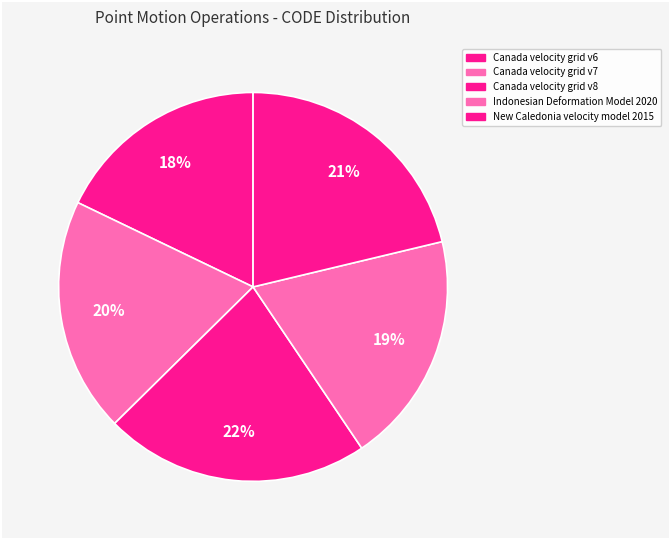

To the nearest percent, what percentage of the pie is Indonesian Deformation Model 2020?

19%